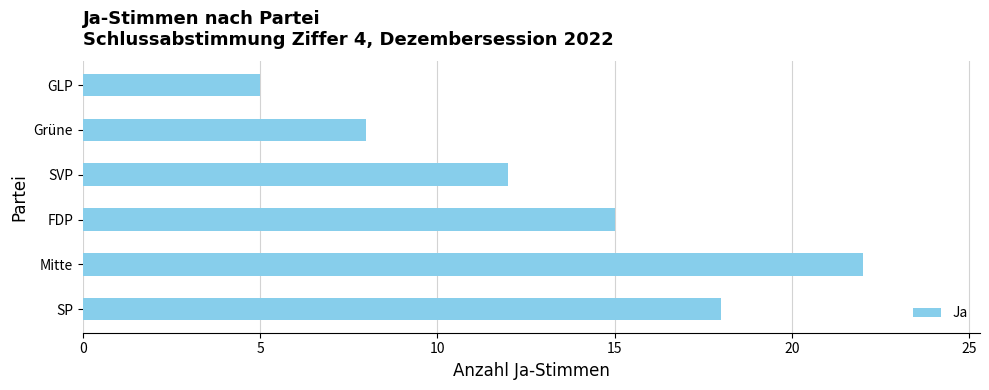

Where is the data nearest to the value 13?

SVP